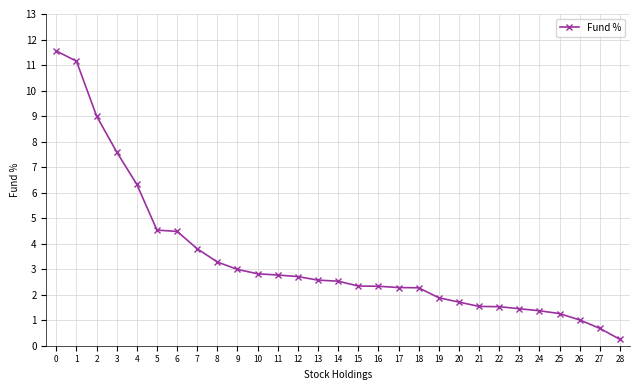

The chart shows a value of 3.3 at 8. True or false?

True